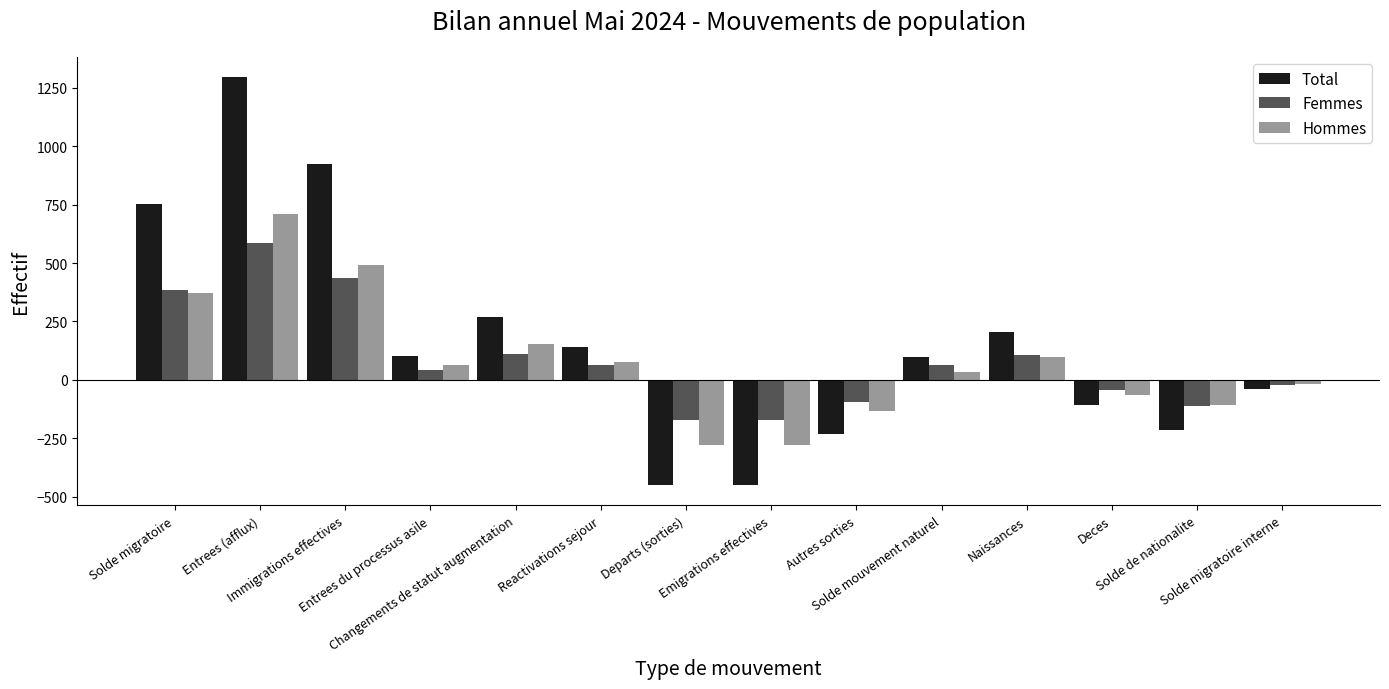

What is the label of the 10th bar from the left?

Solde mouvement naturel